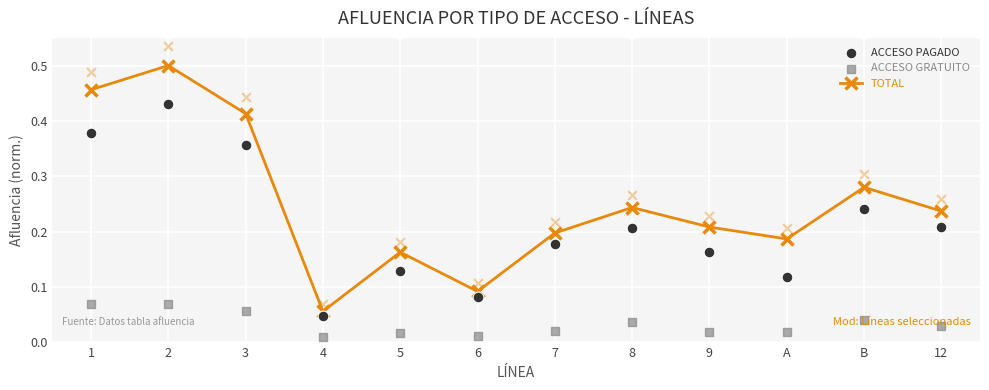

Which series contains the highest Y value?

TOTAL